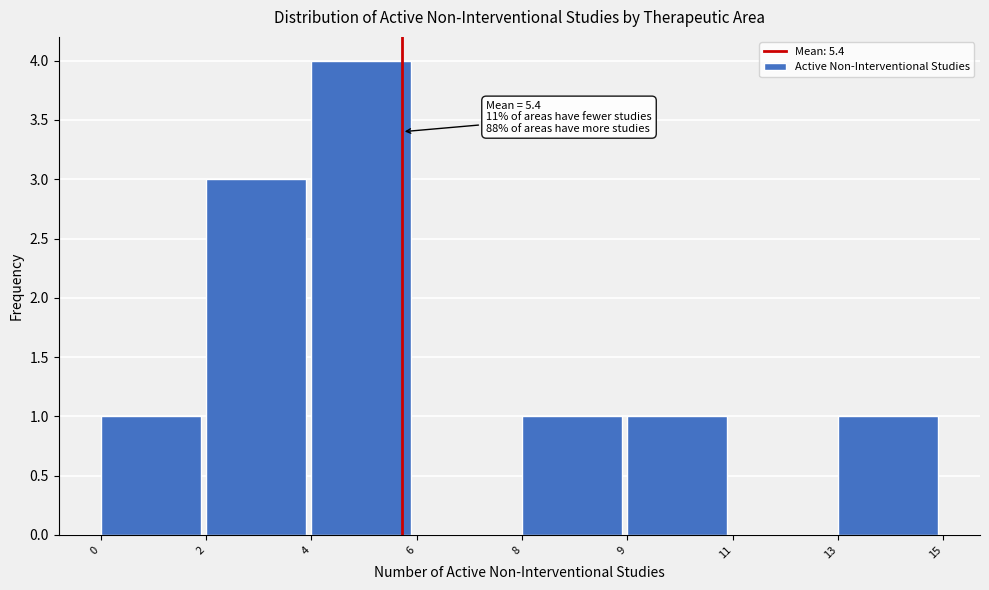

Reading right to left, transcribe all the data shown in this chart.

13=1	11=0	9=1	8=1	6=0	4=4	2=3	0=1